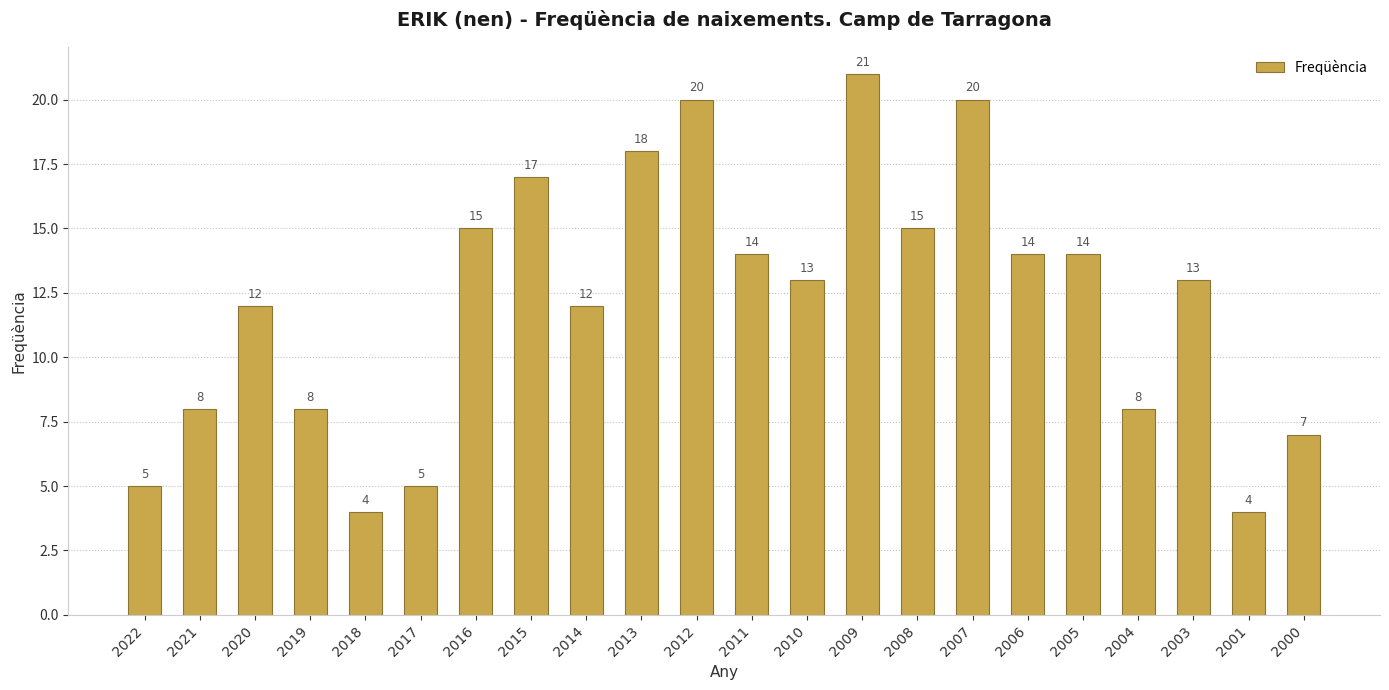

True or false: the data shows 20 at 2012.

True